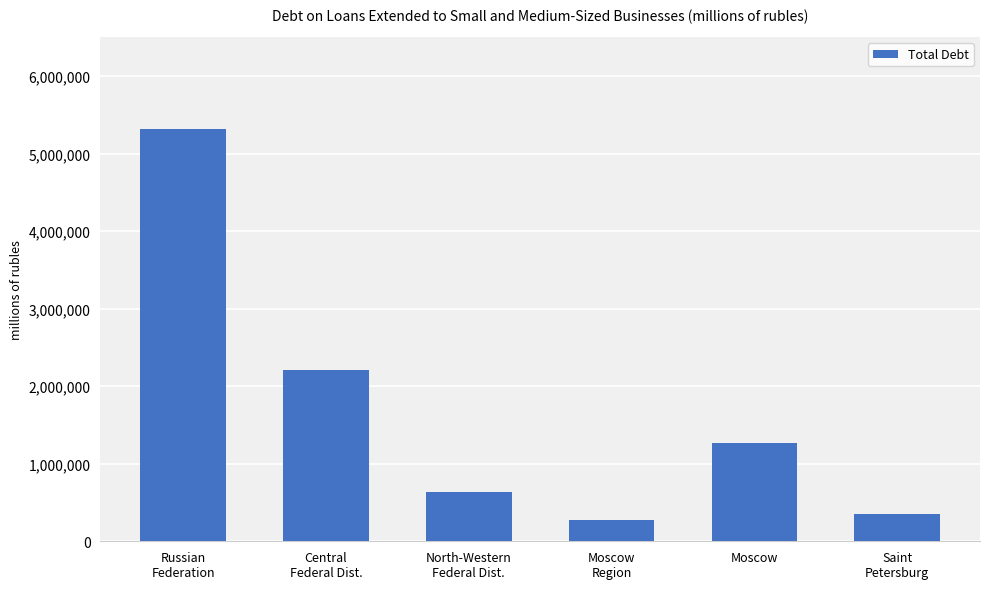

What is the sum of all values?

10075066